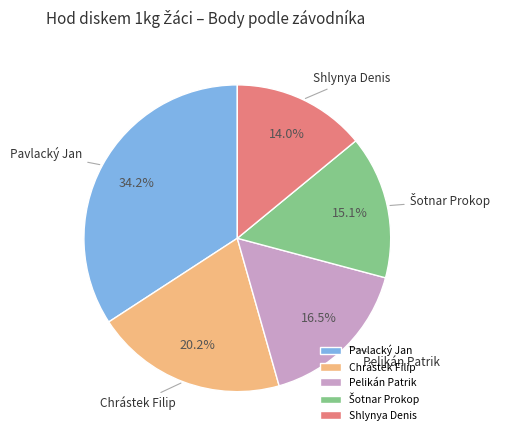

How many slices are in this pie chart?

5